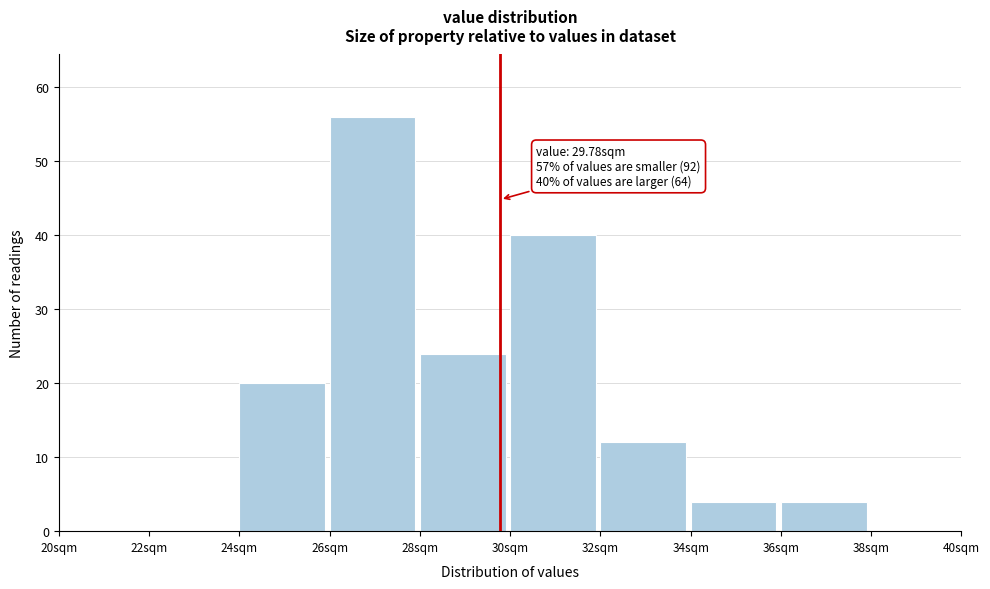

Over which range of the x-axis is the bar tallest?

26 to 28